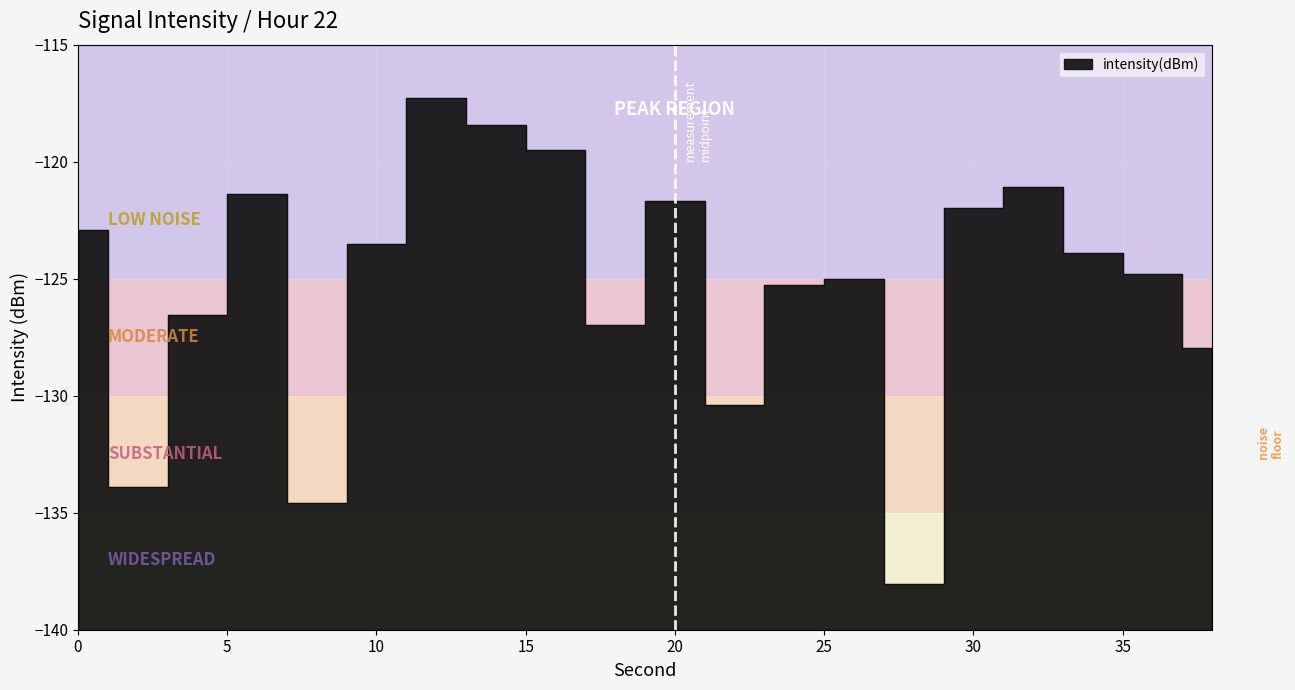

What is the difference between the maximum and minimum values?

20.7